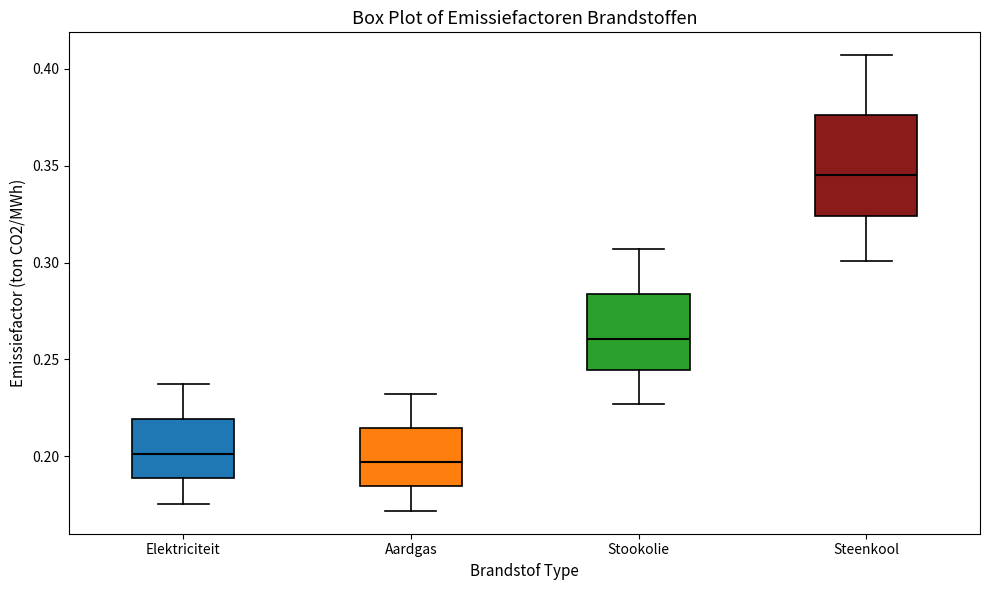

Reading left to right, read every box against the y-axis: the position of its median line, the range the box covers, and the ends of its whiskers. The values are not printed on the chart, so give them approximately, as read against the axis.

Elektriciteit: median 0.200, box 0.190 to 0.220, whiskers 0.175 to 0.235
Aardgas: median 0.195, box 0.185 to 0.215, whiskers 0.170 to 0.230
Stookolie: median 0.260, box 0.245 to 0.285, whiskers 0.225 to 0.305
Steenkool: median 0.345, box 0.325 to 0.375, whiskers 0.300 to 0.405